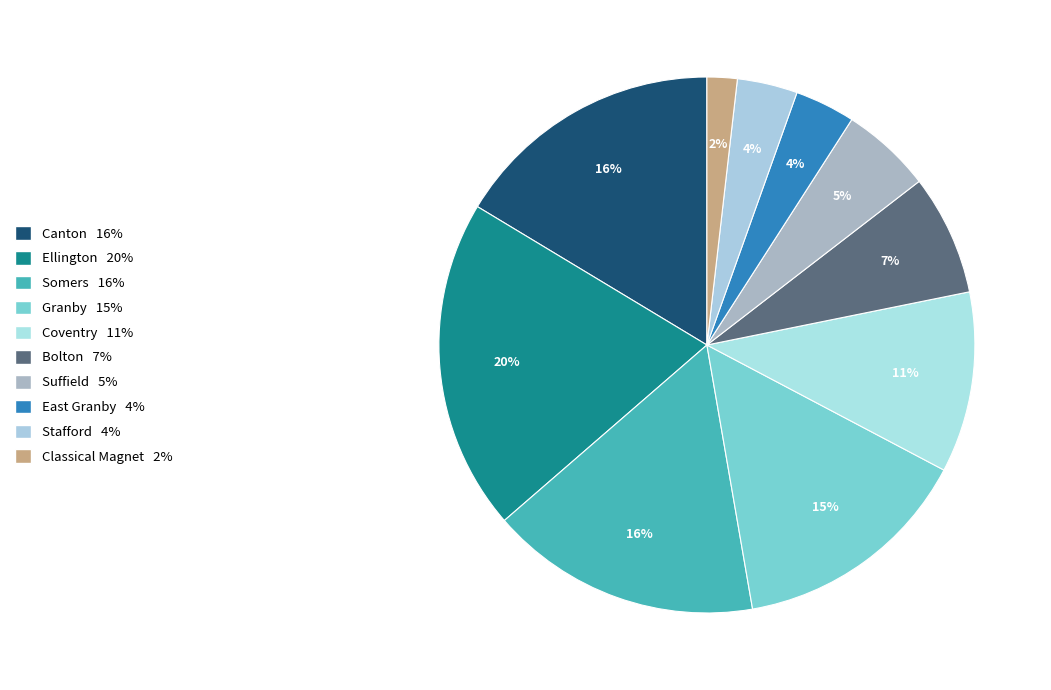

Count the number of slices in the pie.

10